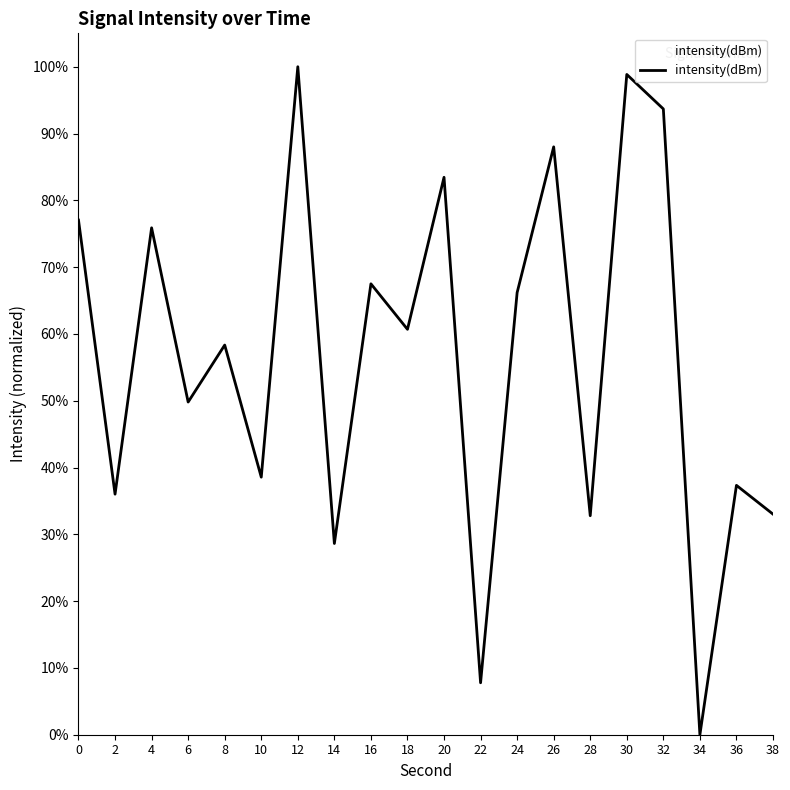

True or false: the data shows 7.8 at 22.

True